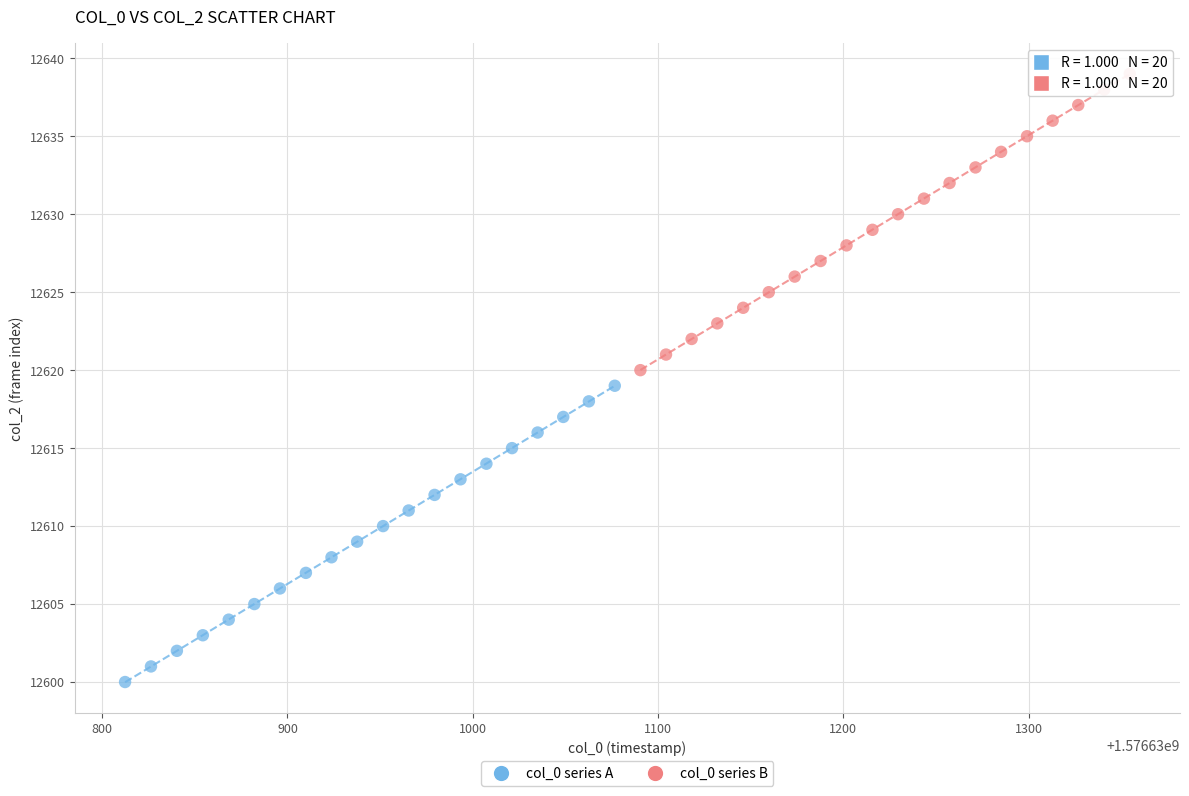

Which series contains the lowest Y value?

col_0 series A